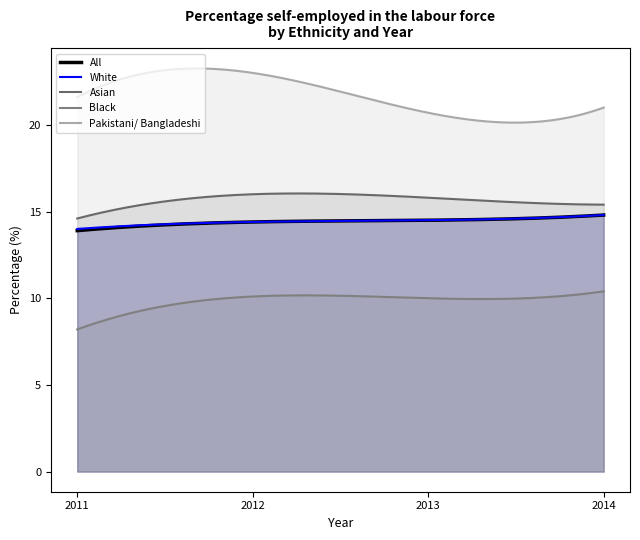

At which label does Black reach its minimum?

2011